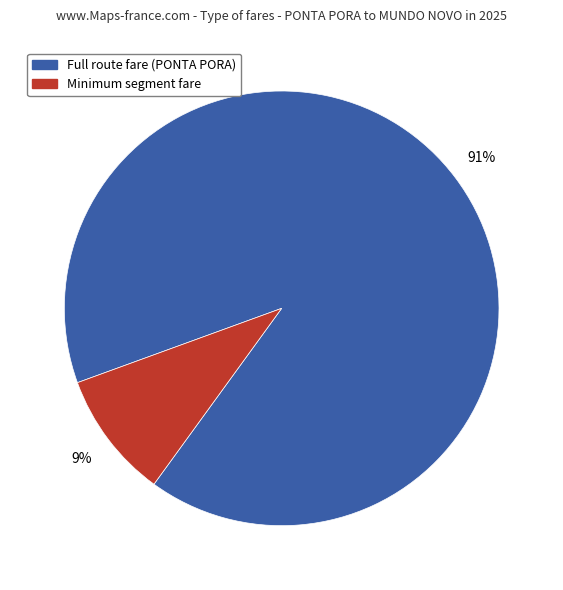

What percentage is the Minimum segment fare slice, to the nearest percent?

9%